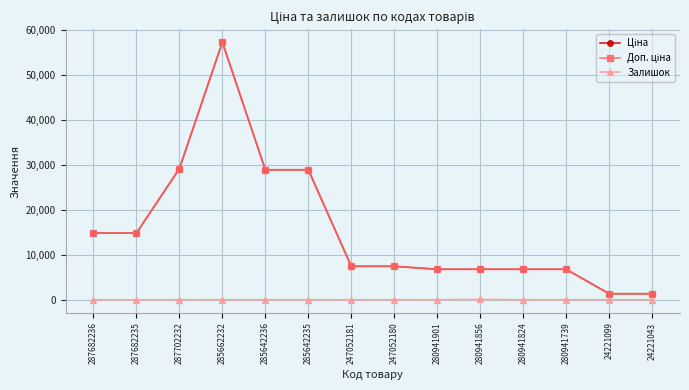

Is it true that Залишок equals 16.0 at 285642236?

True